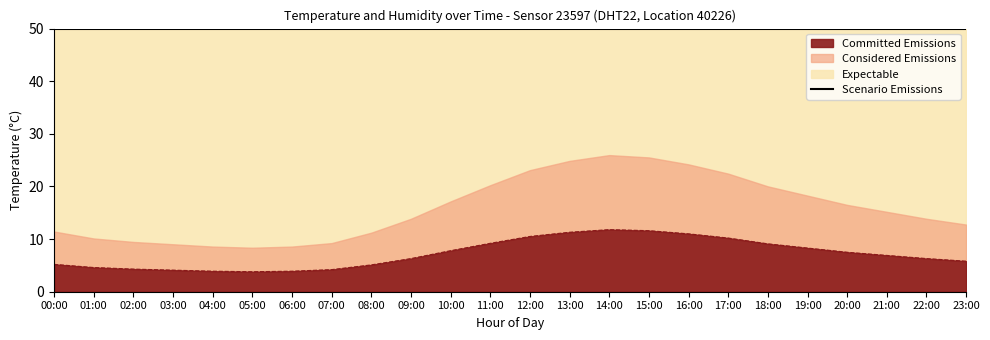

The chart shows a value of 10.5 at 12:00. True or false?

True